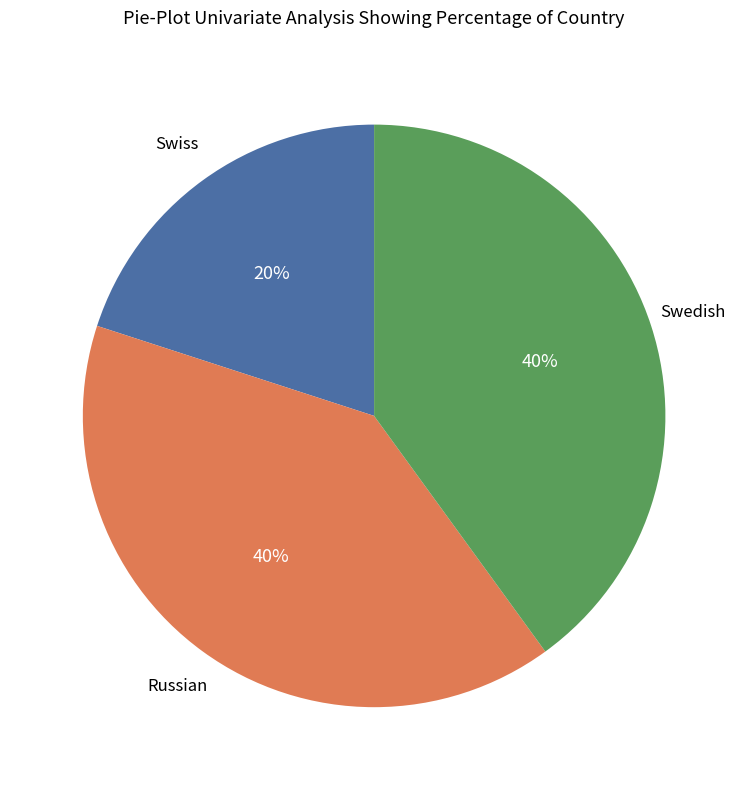

To the nearest percent, what is the average slice percentage?

33%